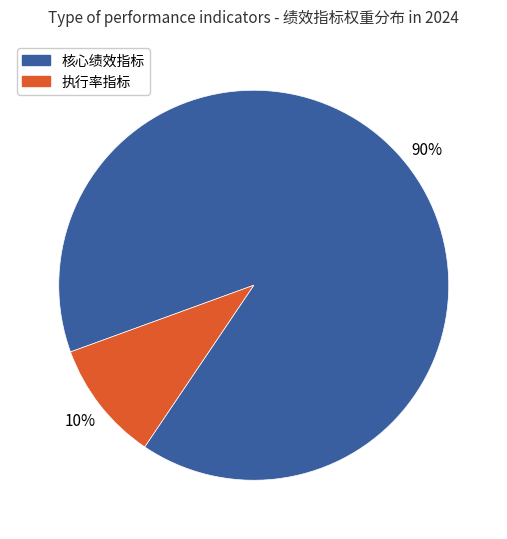

Is it true that 执行率指标 is 24% of the pie?

False